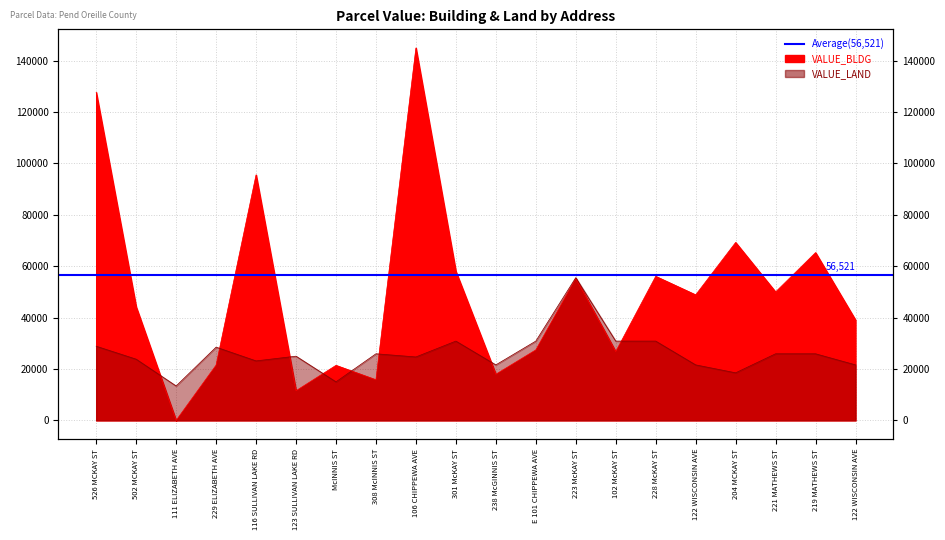

Which series ends up on top after the final intersection of VALUE_LAND and VALUE_BLDG?

VALUE_BLDG